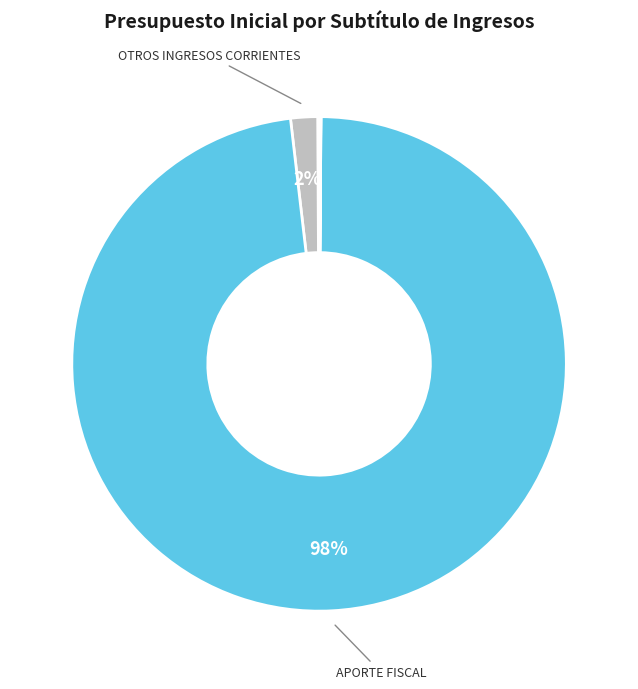

To the nearest percent, what is the average slice percentage?

14%